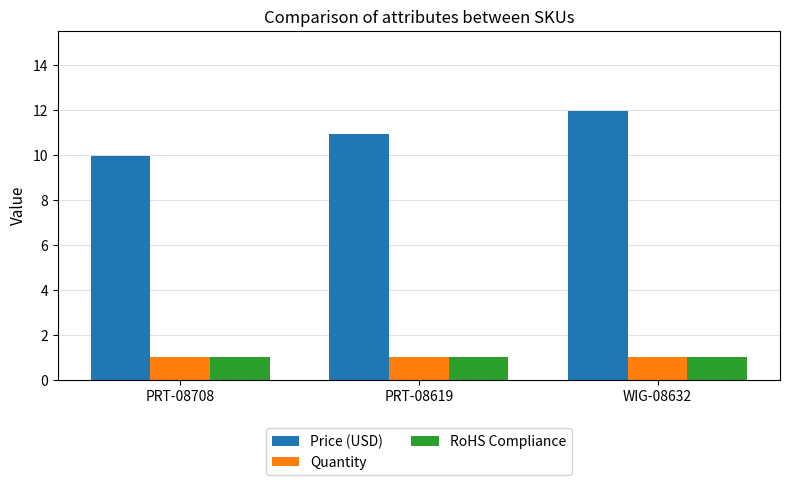

Which series has the largest total across all categories?

Price (USD)